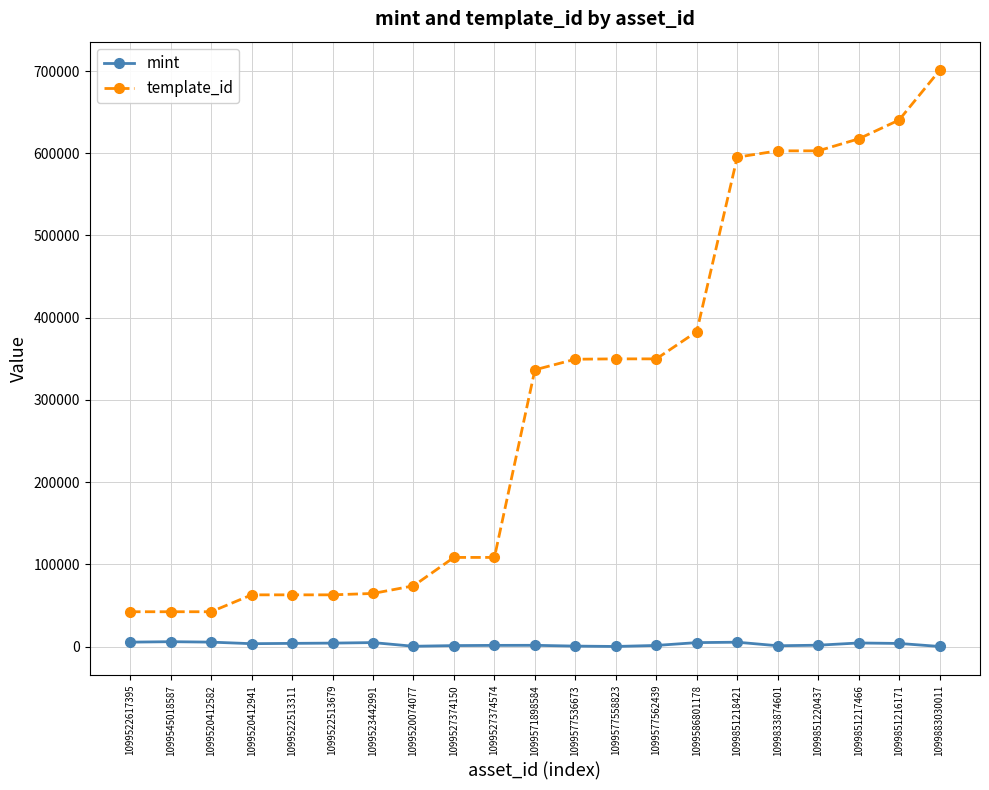

Which series changed the most between 1099545018587 and 1099523442991?

template_id